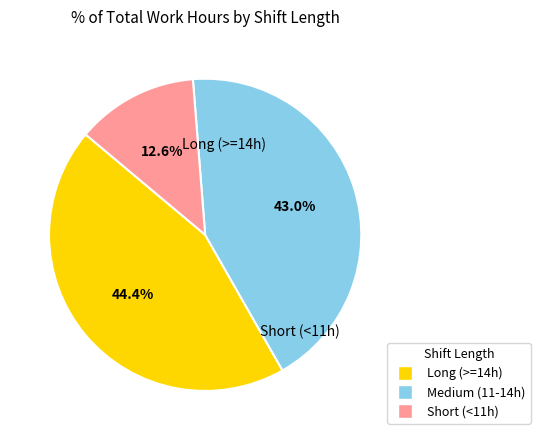

Is there a majority slice in this chart?

No